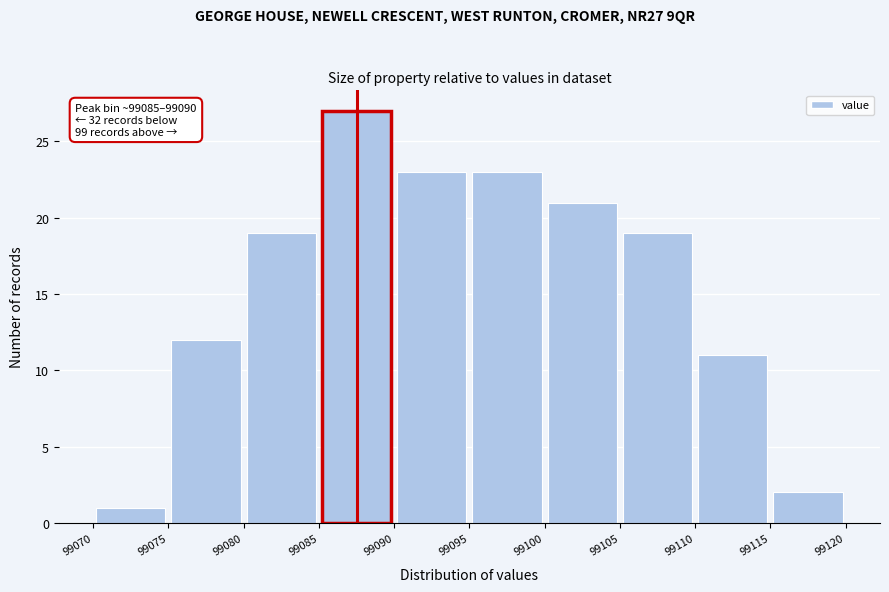

Over which range of the x-axis is the bar tallest?

99085 to 99090